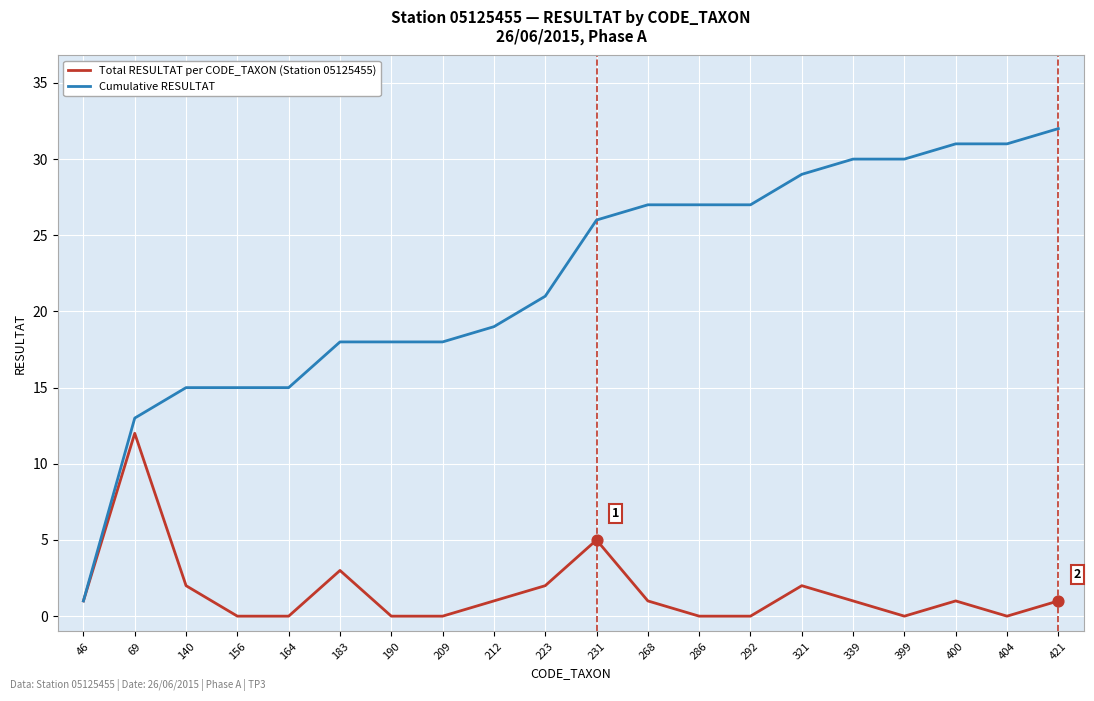

What are all the series names shown in the legend?

Total RESULTAT per CODE_TAXON (Station 05125455), Cumulative RESULTAT